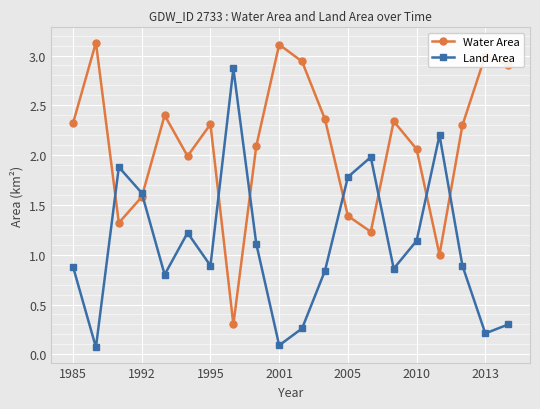

What is the value of the Land Area point at the 14th from the left?

2.0